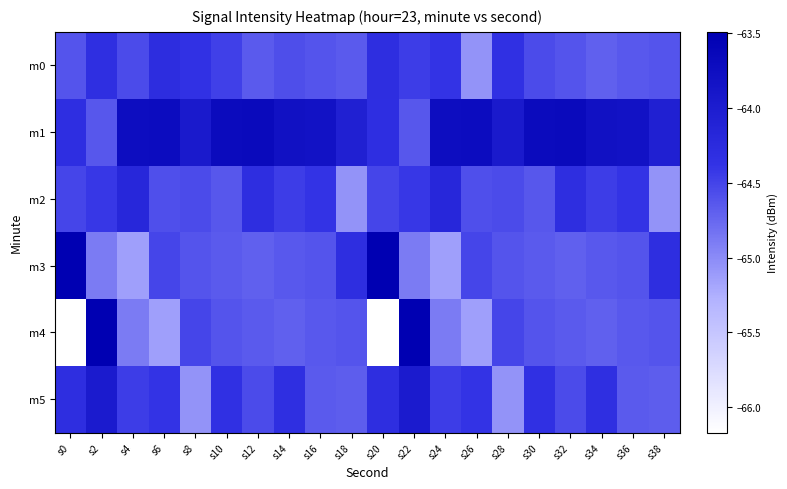

At which category is the sum across all series the highest?

s2